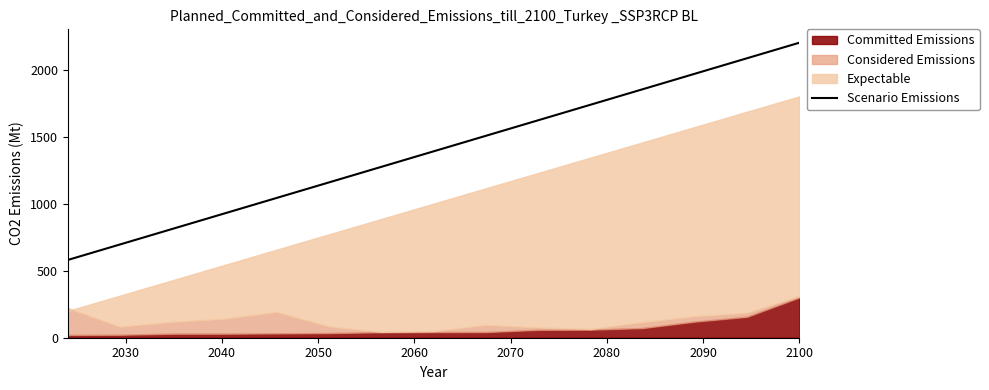

What is the minimum value for Scenario Emissions?

580.0